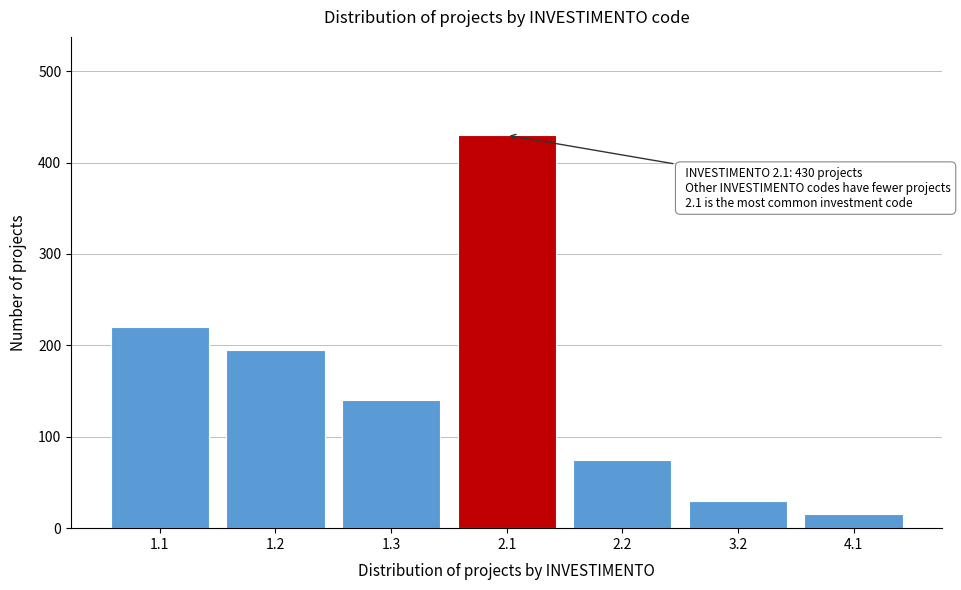

Reading left to right, extract all data points from this chart.

1.1=220	1.2=195	1.3=140	2.1=430	2.2=75	3.2=30	4.1=15